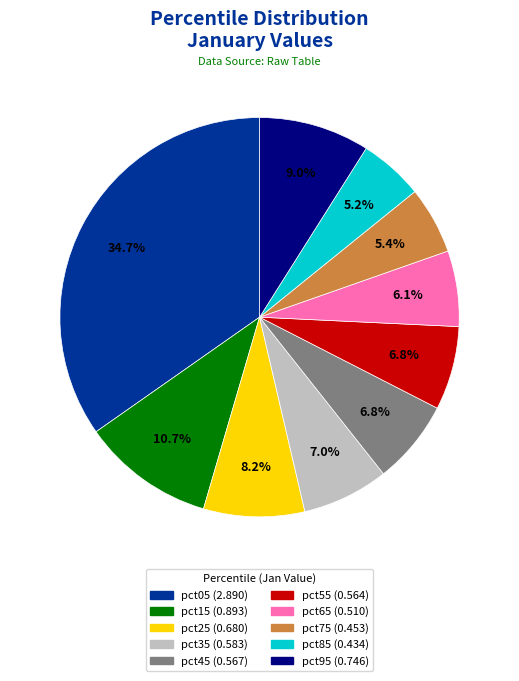

Which slice is the largest?

pct05